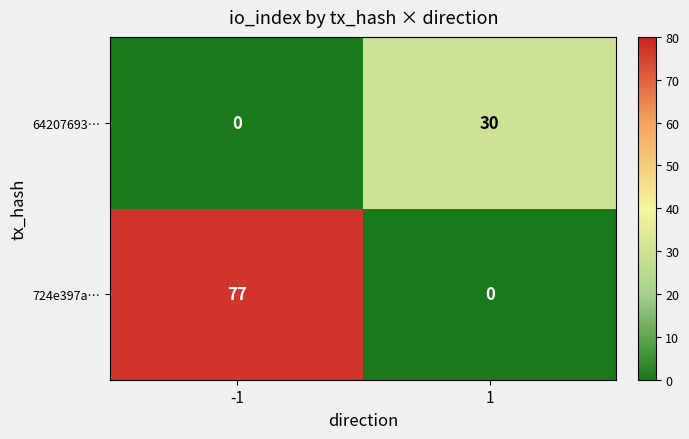

What is the spread (max minus min) of values at -1?

77